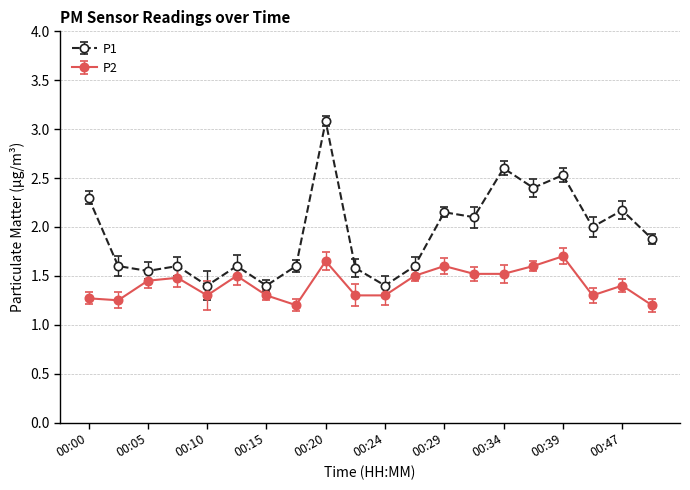

How many series are shown in this chart?

2